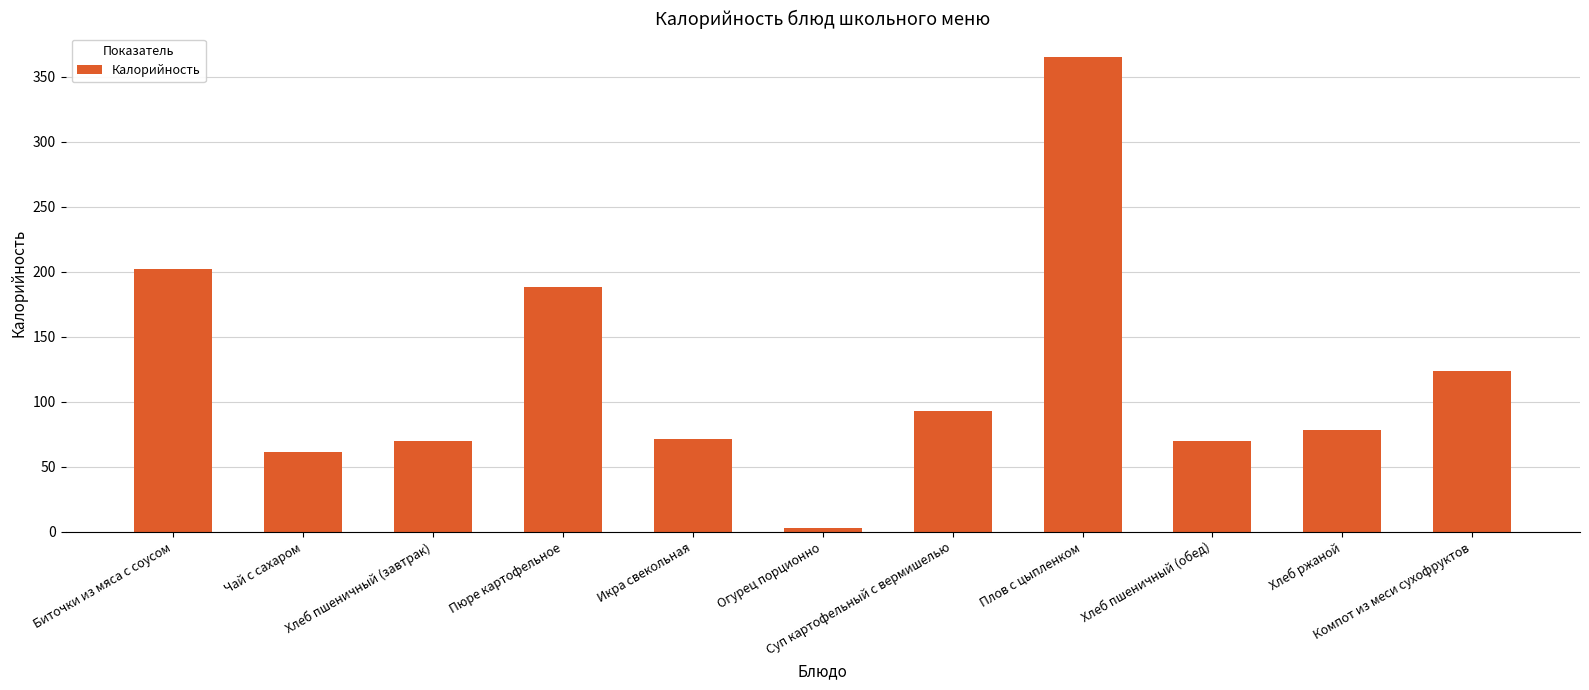

The chart shows a value of 45 at Пюре картофельное. True or false?

False